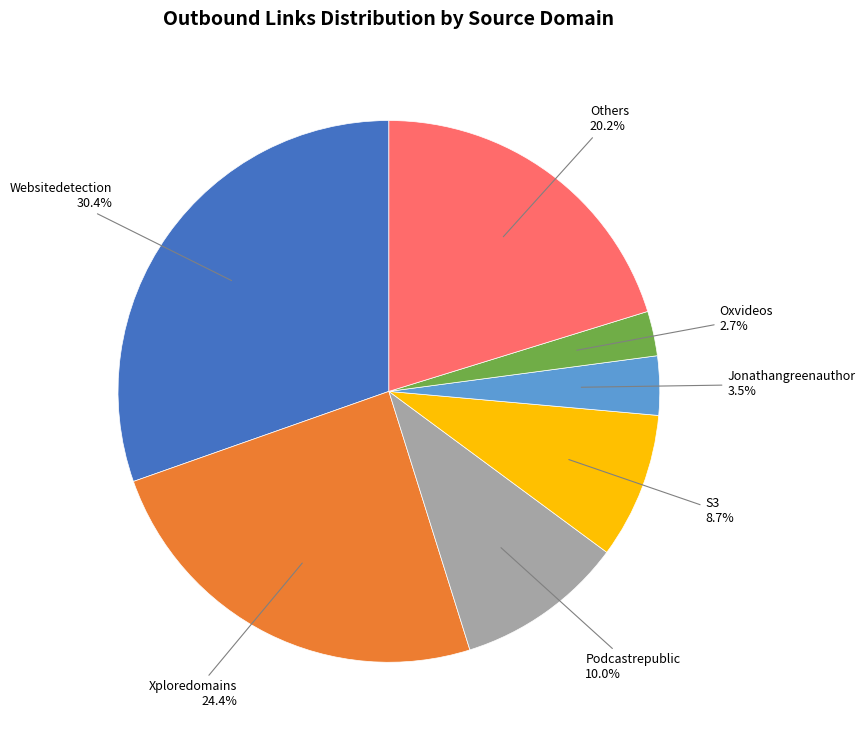

Does any single category account for the majority?

No